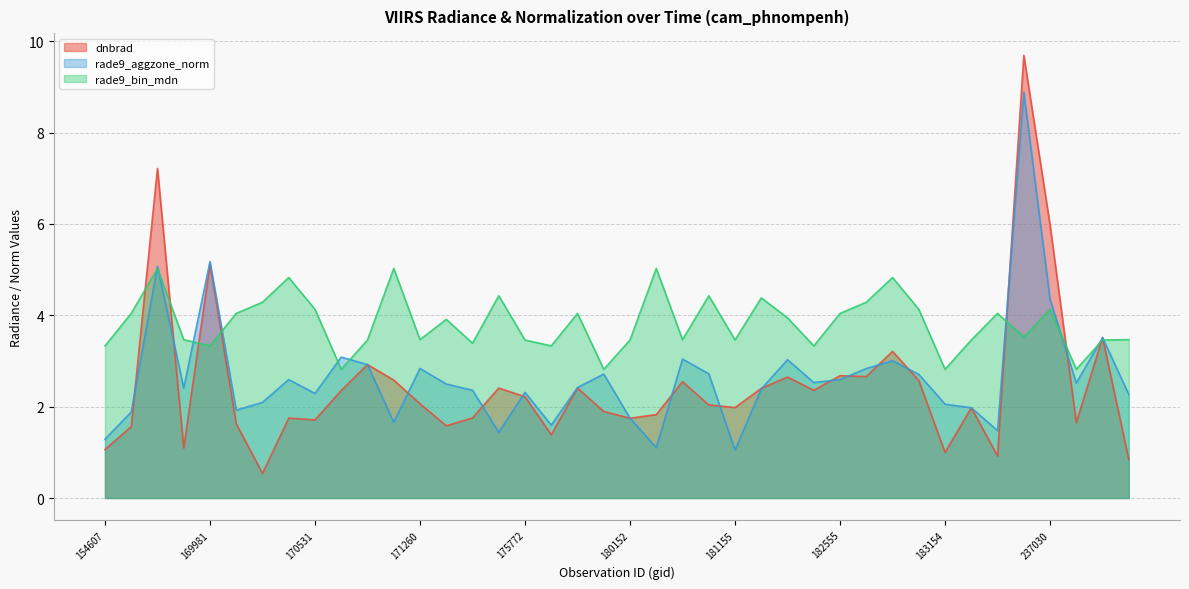

Between which two adjacent categories do rade9_aggzone_norm and rade9_bin_mdn first intersect?

154803 and 155739